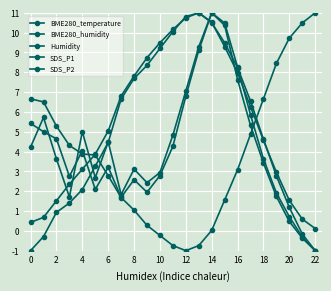

Is this an area chart (filled region under the line)?

No